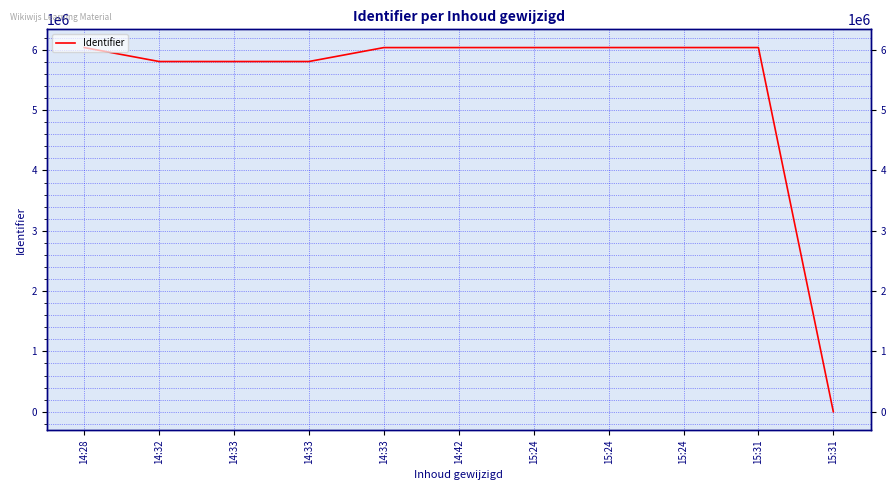

What is the label of the 7th point from the right?

14:33